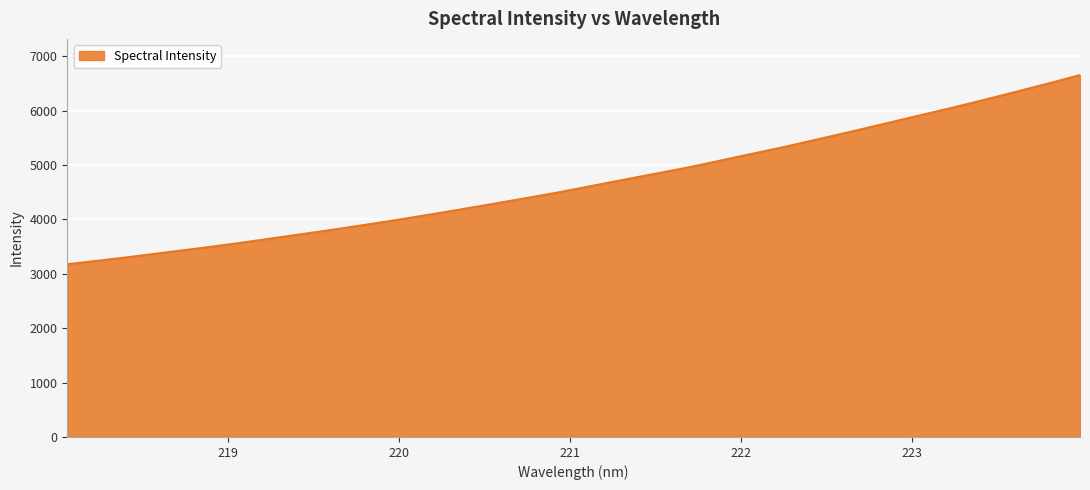

How many lines are shown in the chart?

1